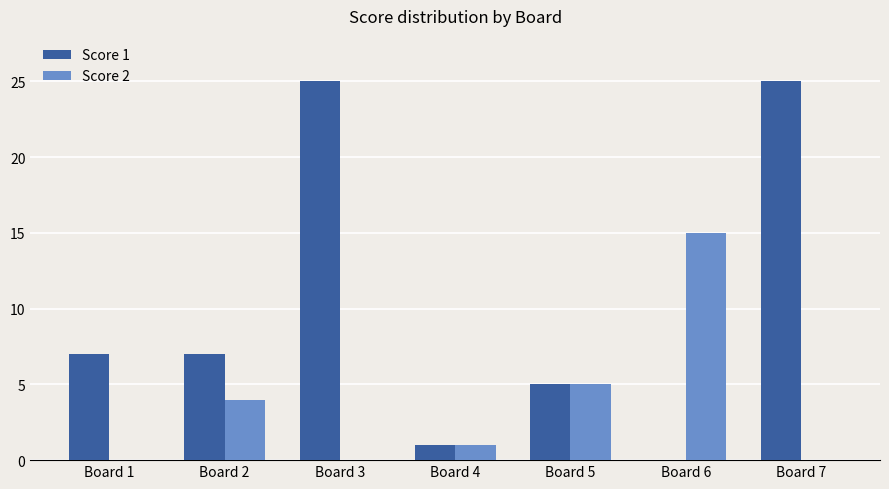

What is the spread (max minus min) of values at Board 2?

3